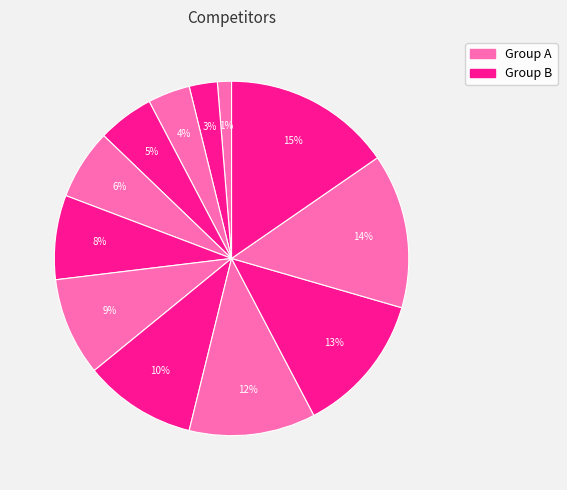

How many slices are in this pie chart?

12